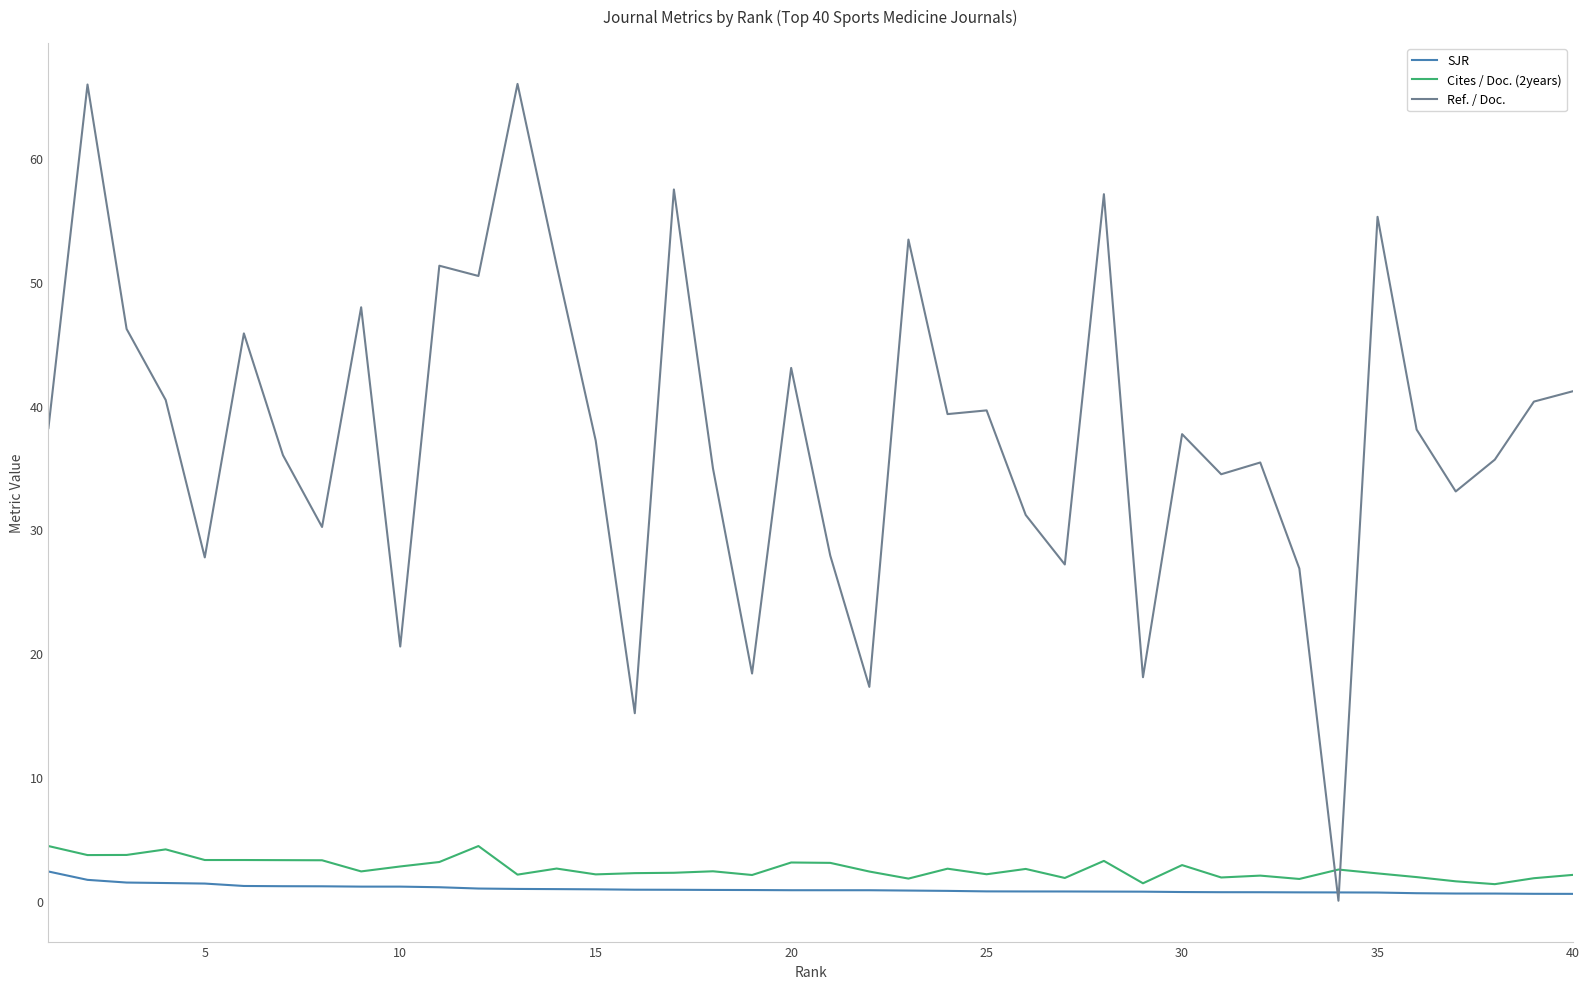

Rank the series by their maximum value, from highest to lowest.

Ref. / Doc., Cites / Doc. (2years), SJR